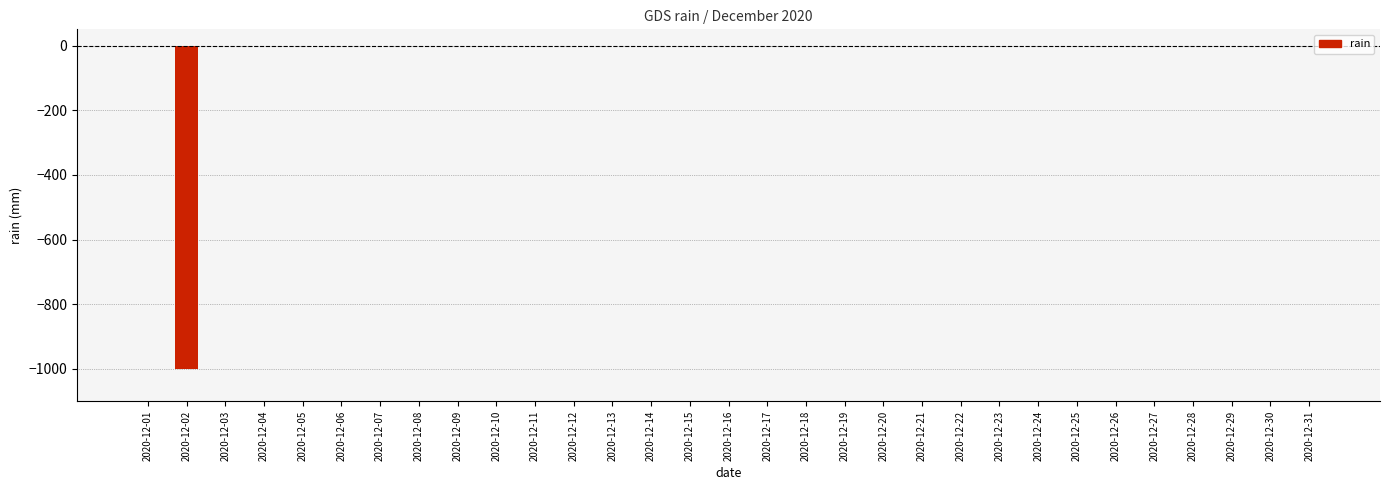

Is it true that the value at 2020-12-30 is 0?

True